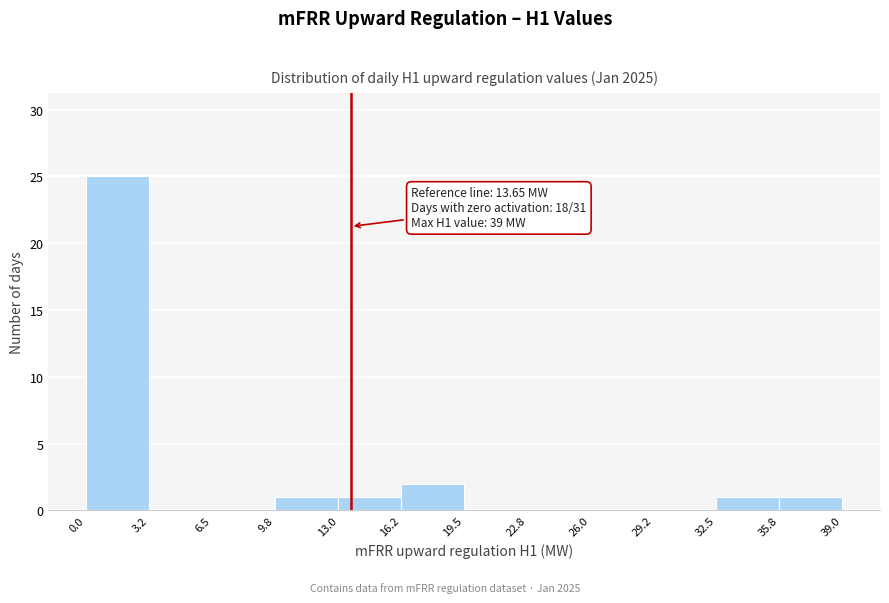

Over which range of the x-axis is the bar tallest?

0.0 to 3.2